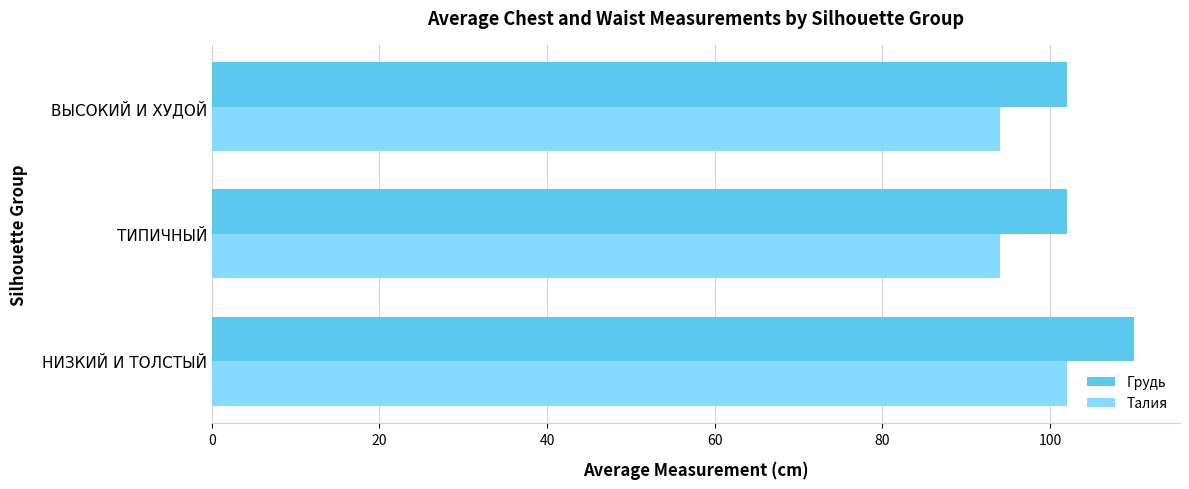

What are all the series names shown in the legend?

Грудь, Талия